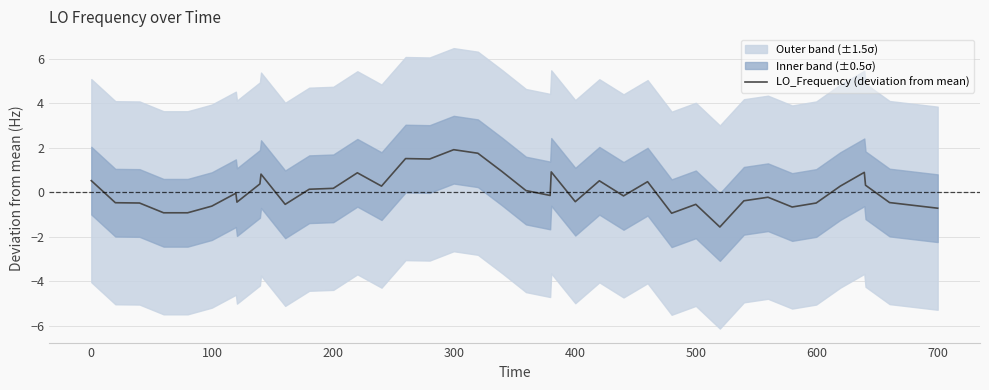

What is the smallest value displayed?

-1.6